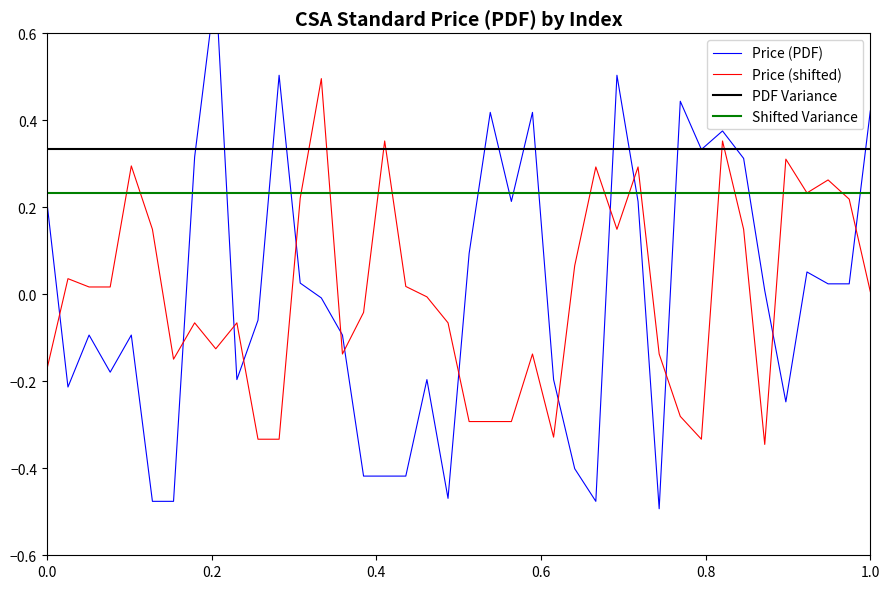

What is the highest value of the Price (shifted) series?

0.5